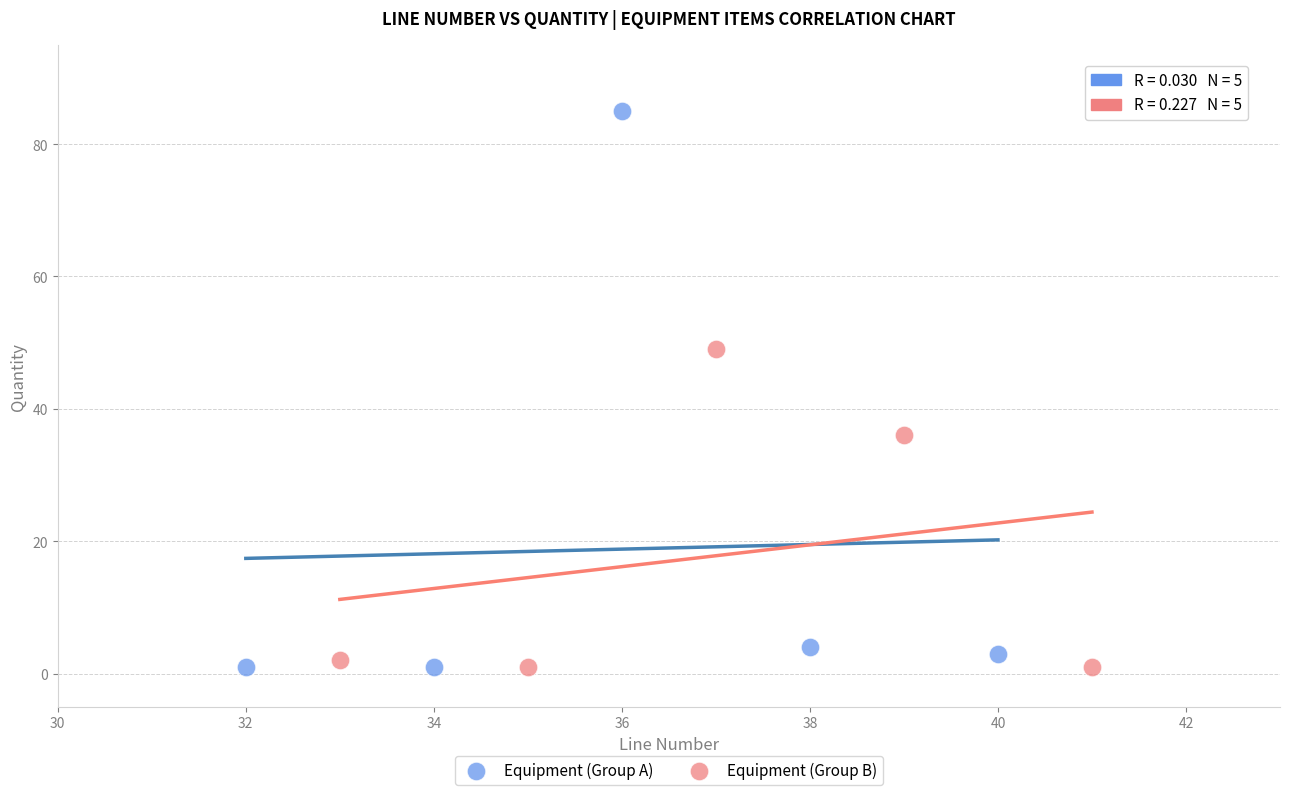

Which series contains the highest Y value?

Equipment (Group A)